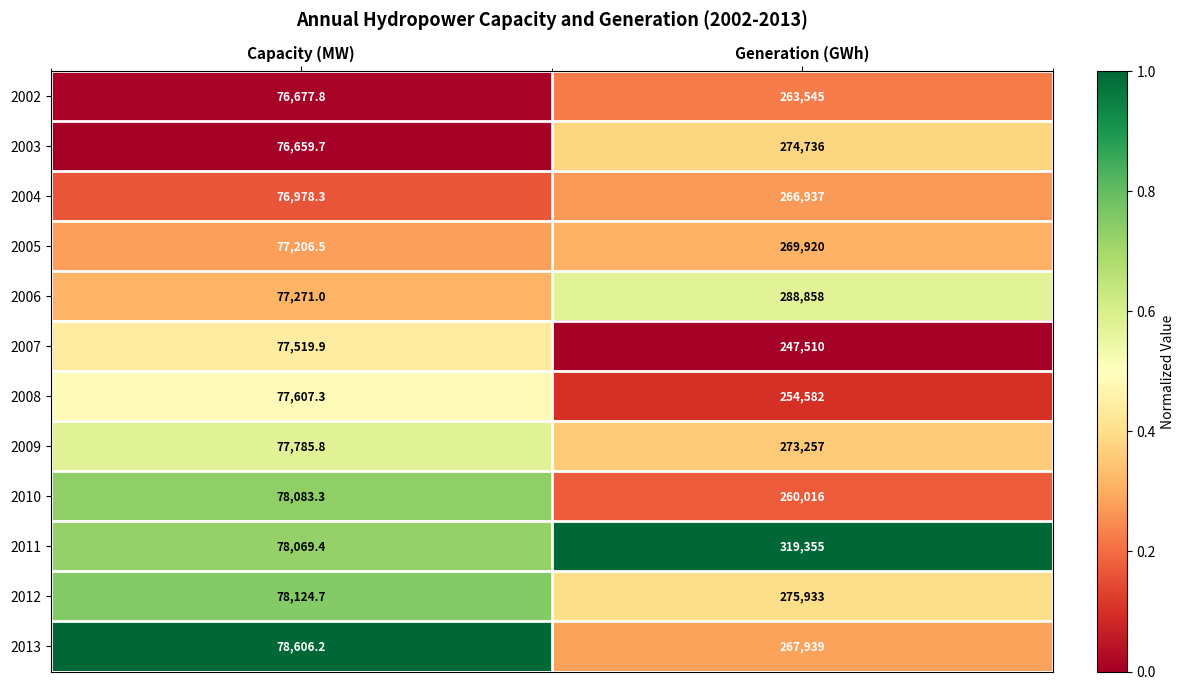

Which series has the largest range (max minus min)?

2011